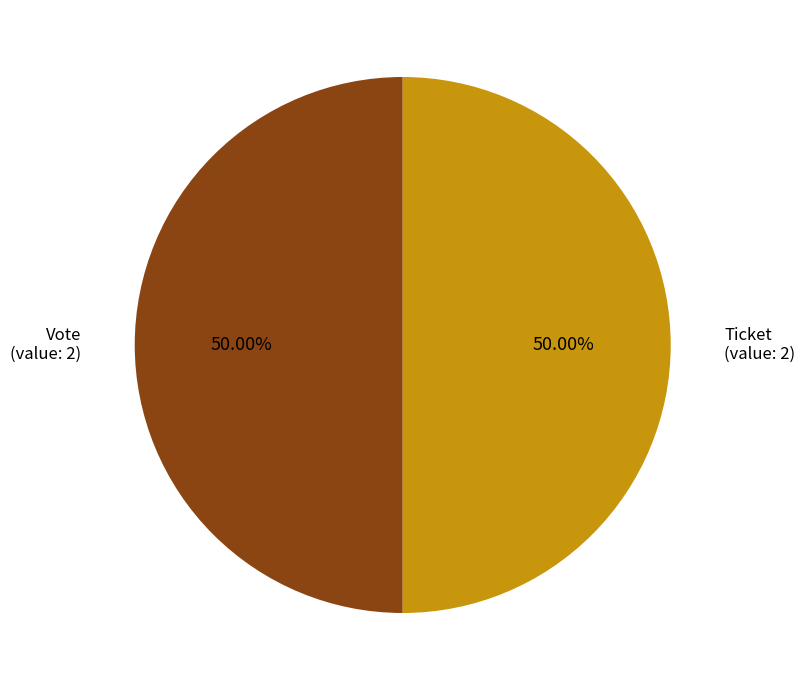

To the nearest percent, what portion does Vote represent?

50%